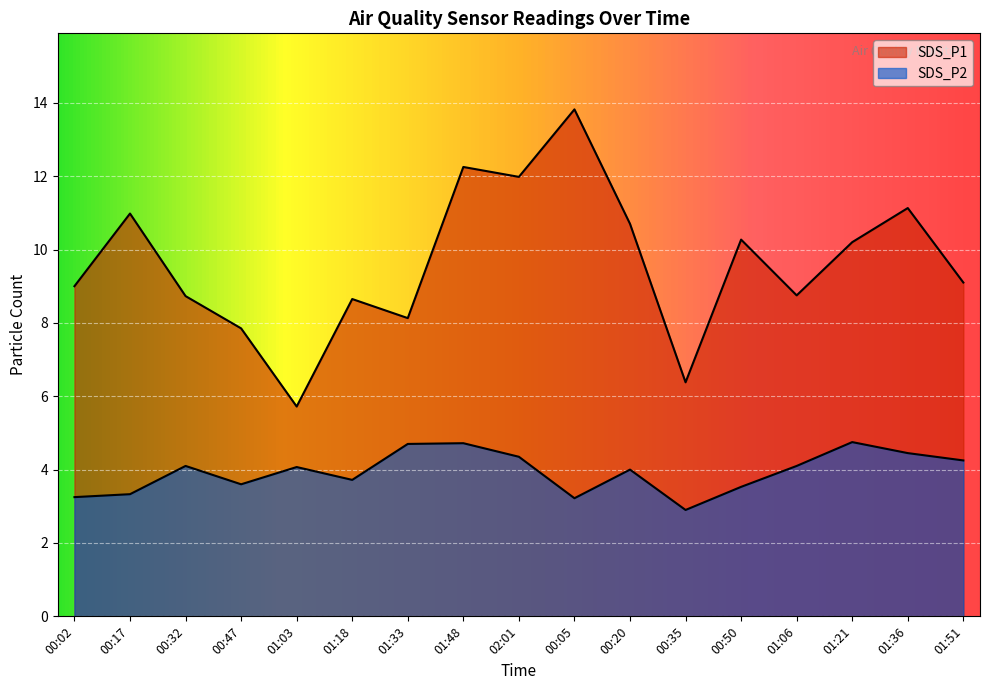

What is the difference between the highest and lowest values at 00:50?

6.7